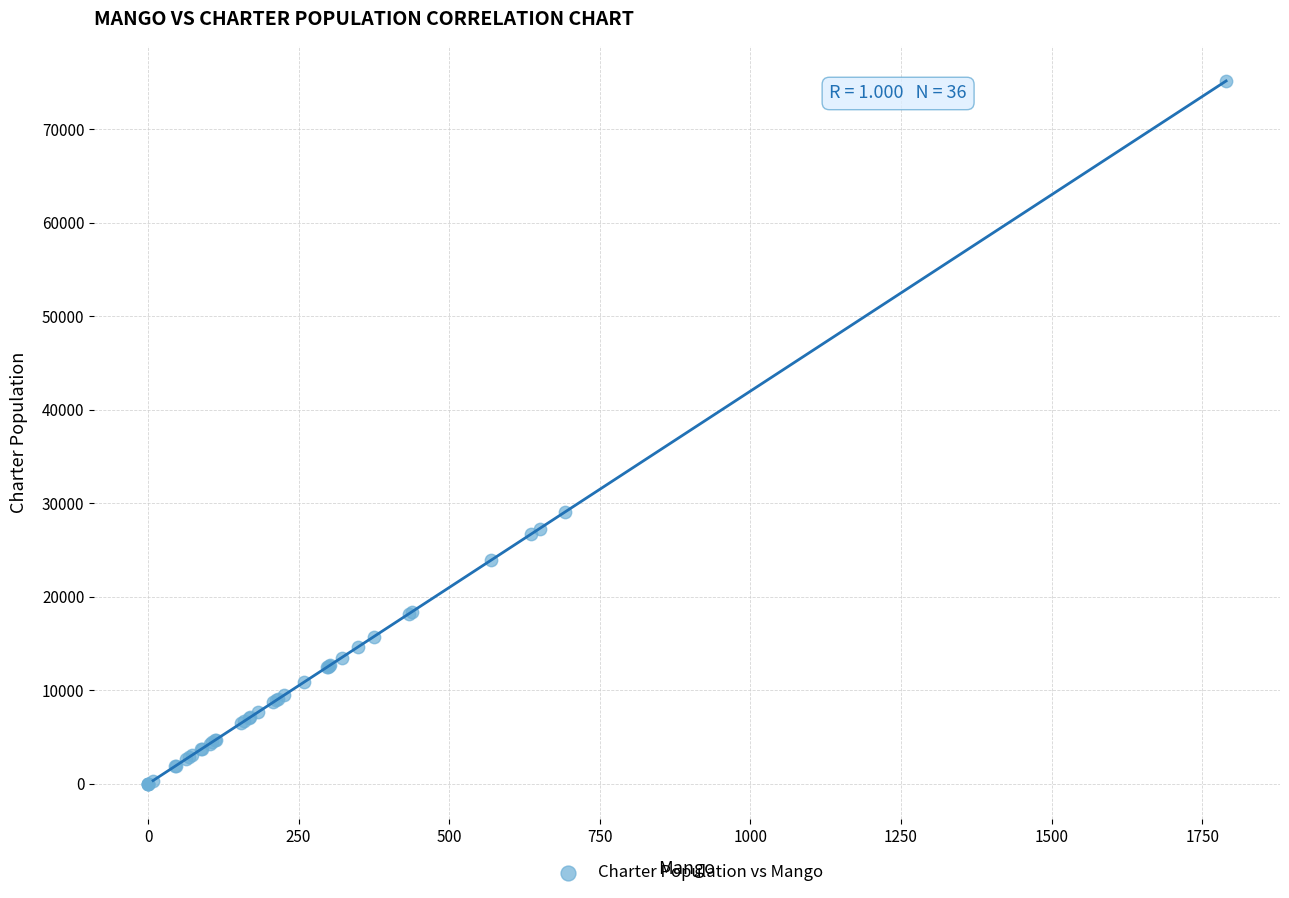

What Y value in the scatter plot is closest to 37567?

29029